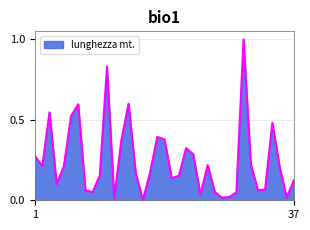

What is the greatest value displayed?

1.0